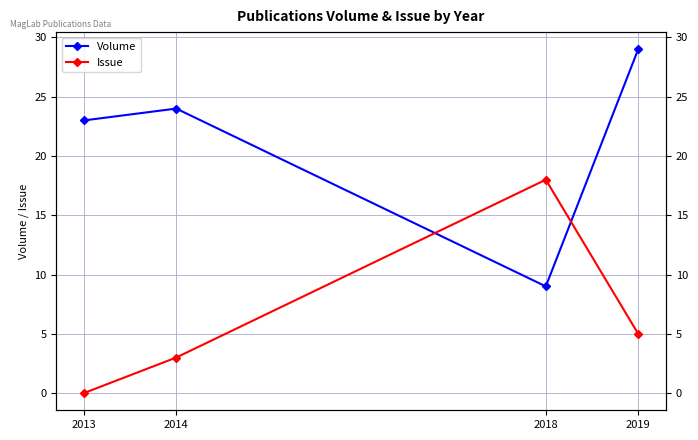

Rank the series at 2018 from highest to lowest value.

Issue, Volume